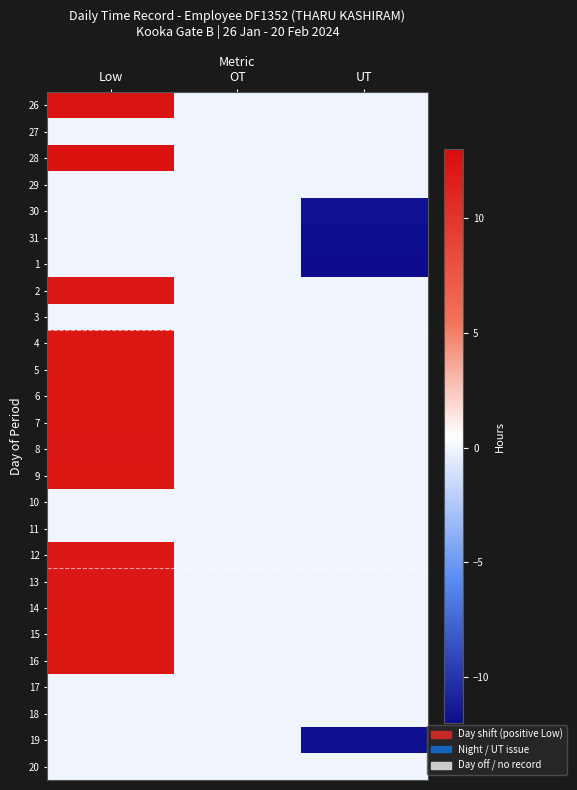

What is the difference between the highest and lowest values at UT?

11.9